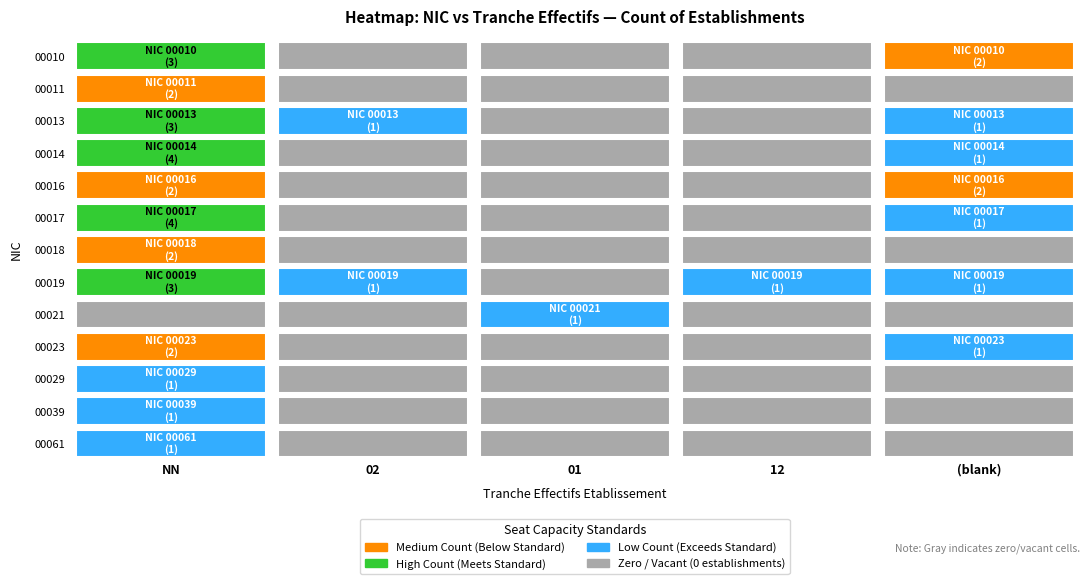

Which series has the largest total across all categories?

00019